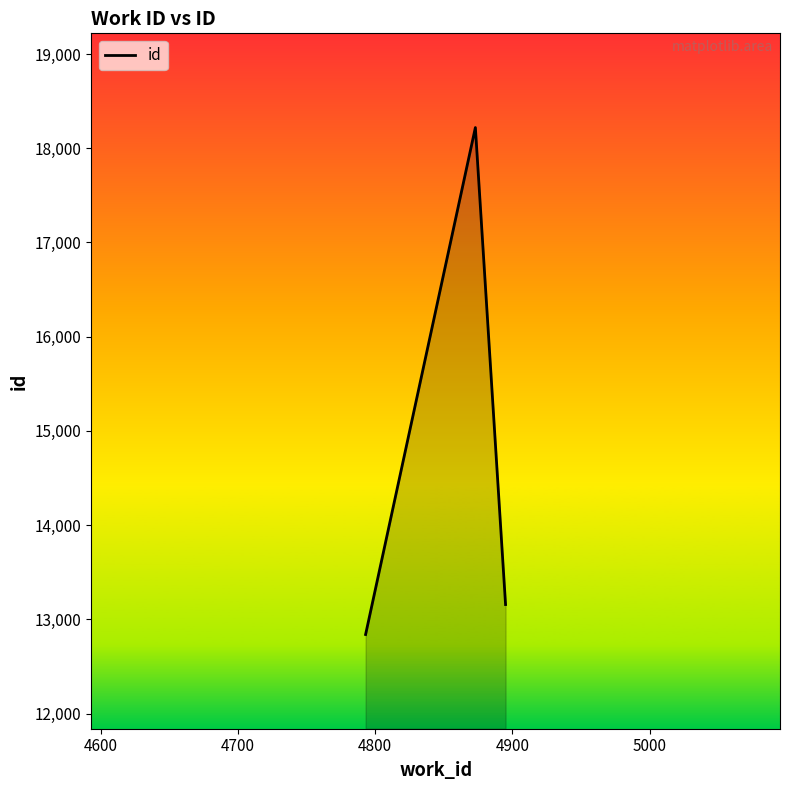

What is the minimum value shown in the chart?

12839